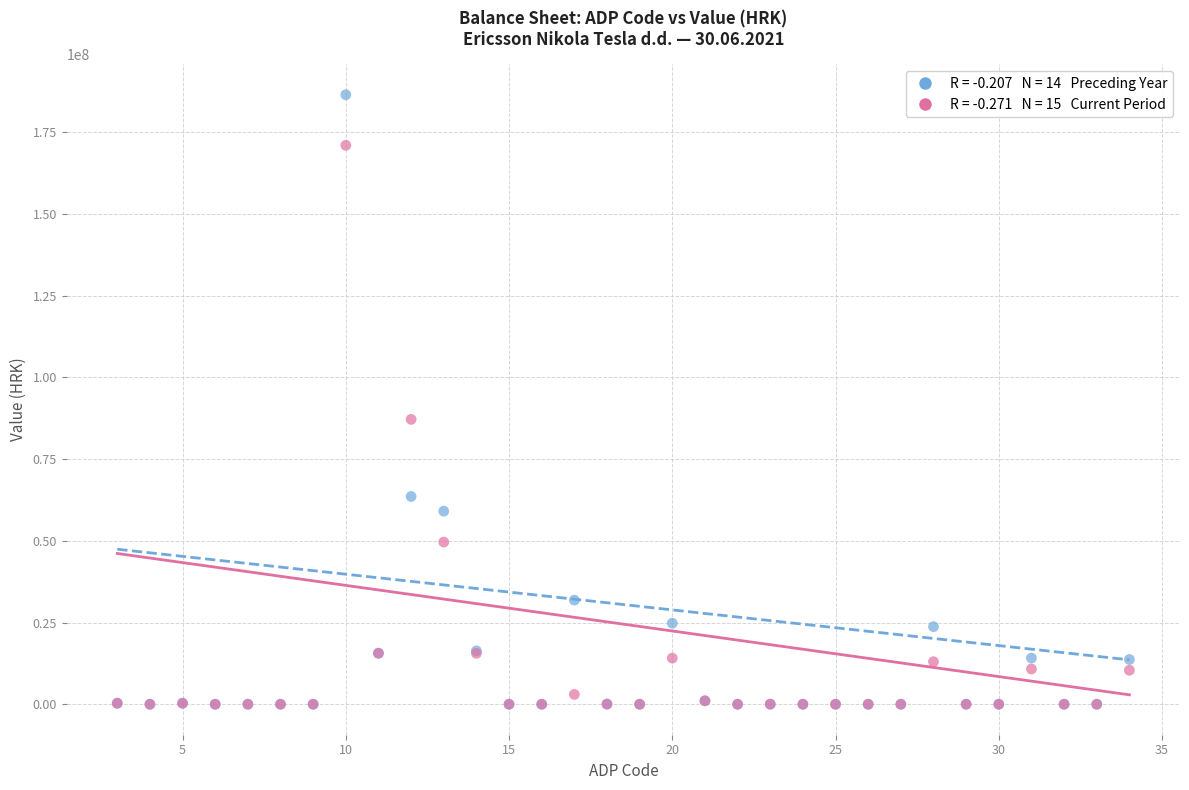

Across all series, what Y value is closest to 93233461?

87153471